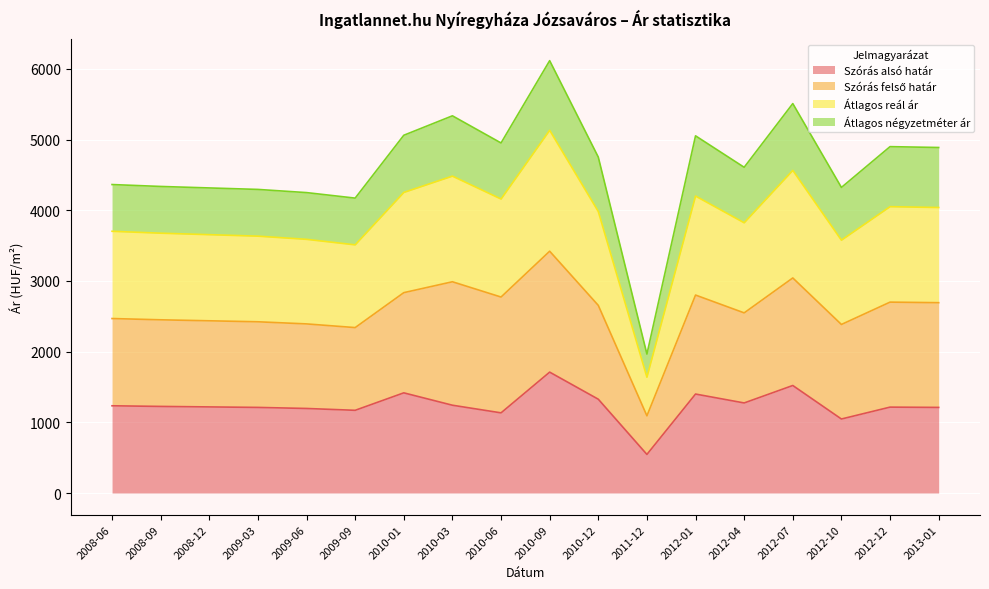

What is the lowest value of the Szórás alsó határ series?

546